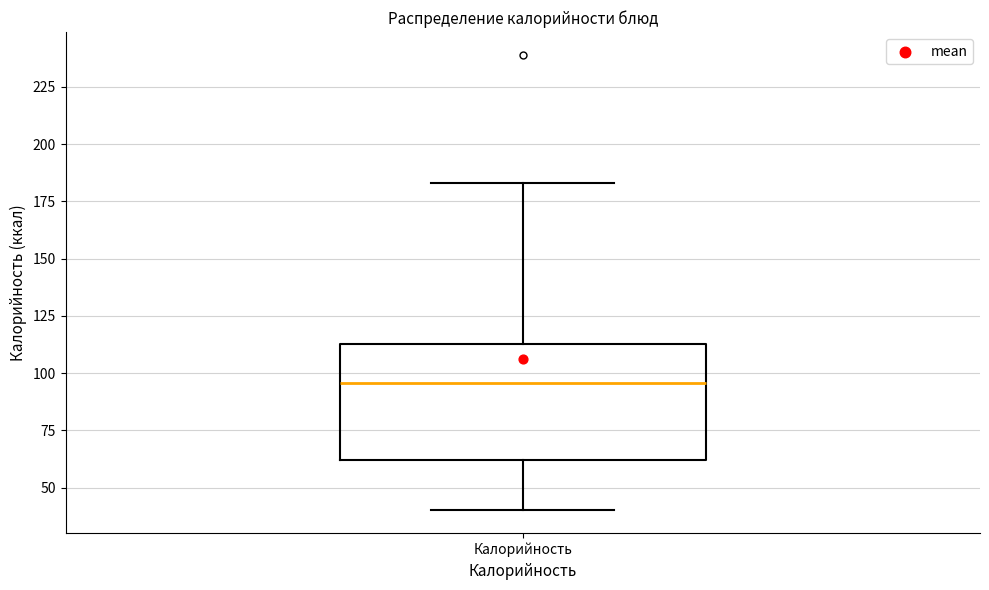

Where does the lower whisker of the box for Калорийность end on the y-axis? The values are not printed on the chart, so give them approximately, as read against the axis.

40